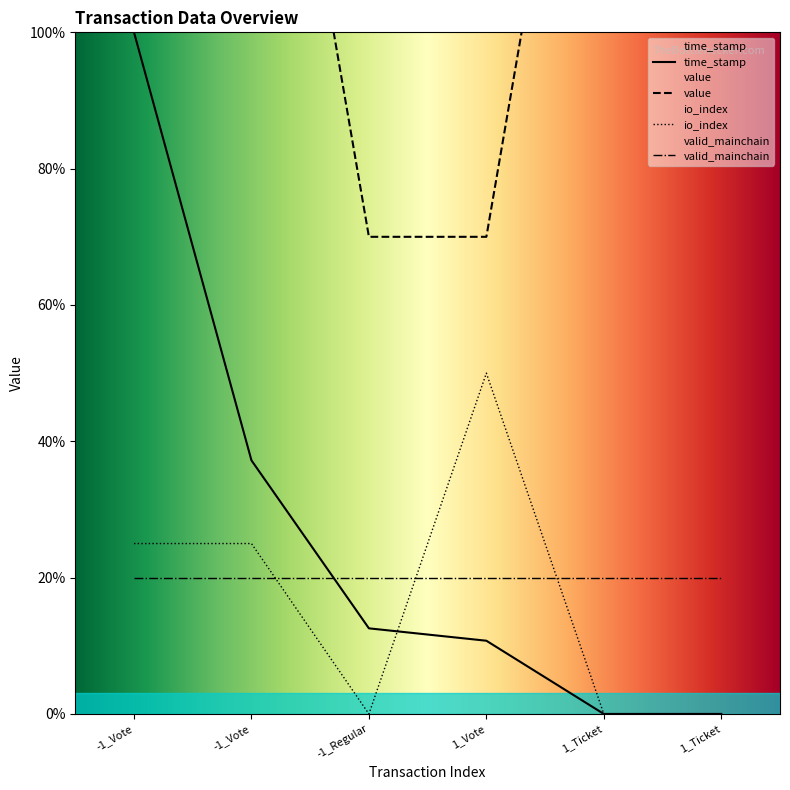

Is it true that io_index equals 0.0 at -1_Regular?

True